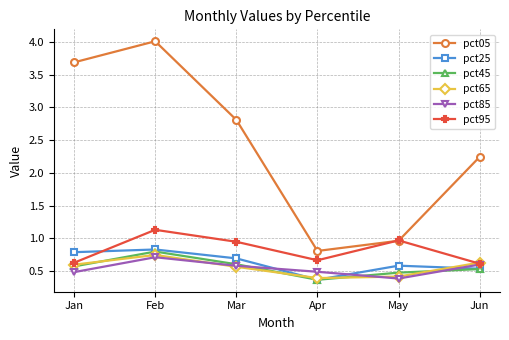

Where is the first local minimum for pct05?

Apr